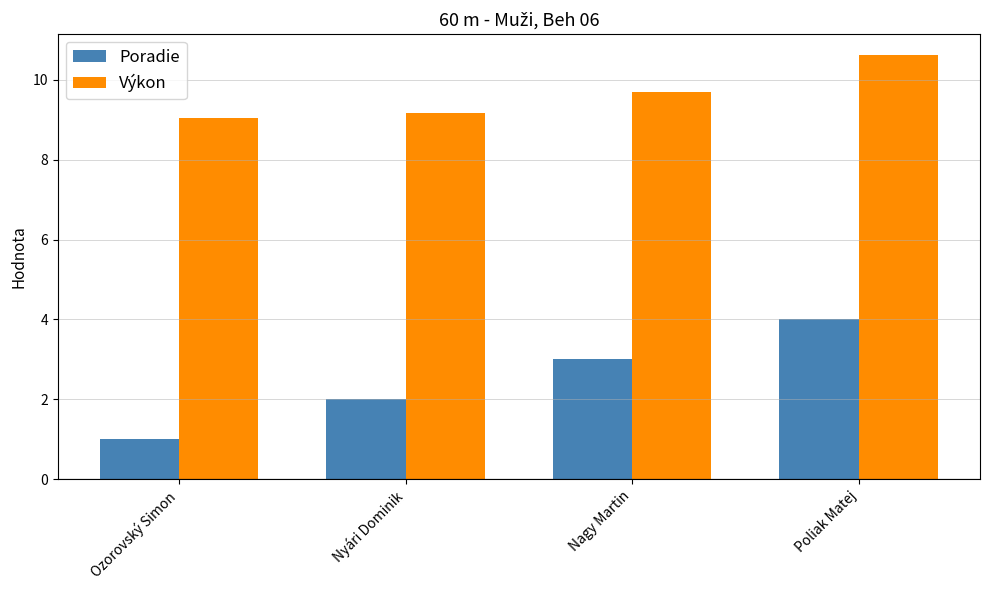

Reading left to right, extract all data points from this chart.

Poradie: 1.0	2.0	3.0	4.0
Výkon: 9.0	9.2	9.7	10.6